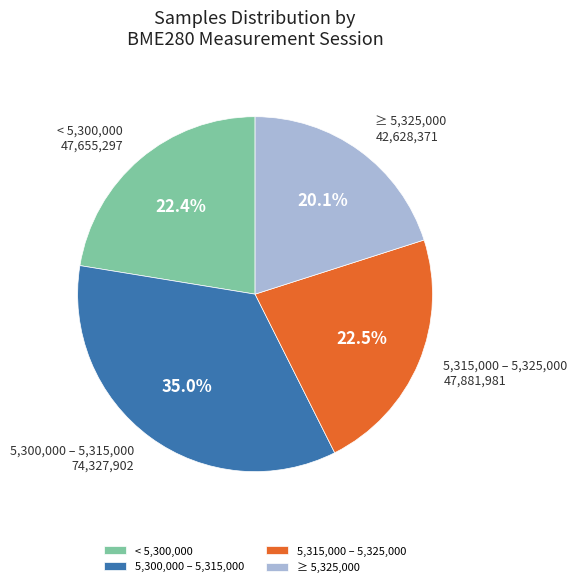

Combined, do < 5,300,000 and 5,315,000 – 5,325,000 account for over 50%?

No